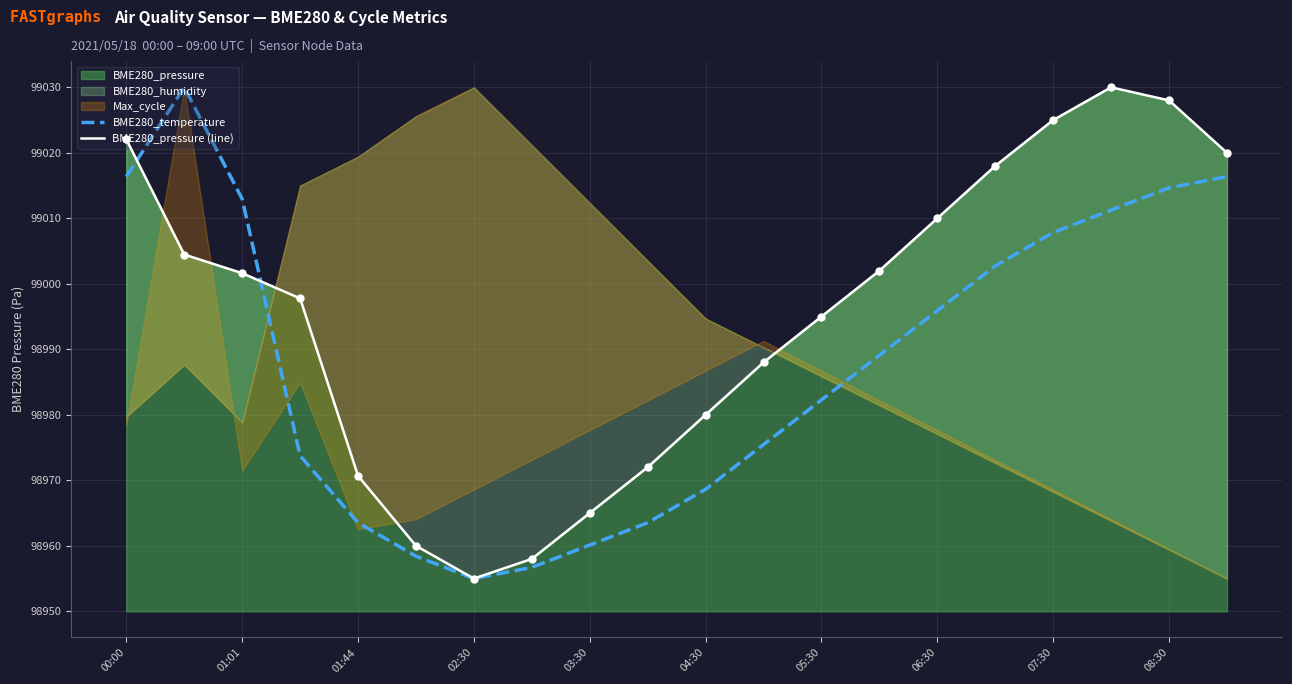

Which series has the largest total across all categories?

BME280_pressure (line)